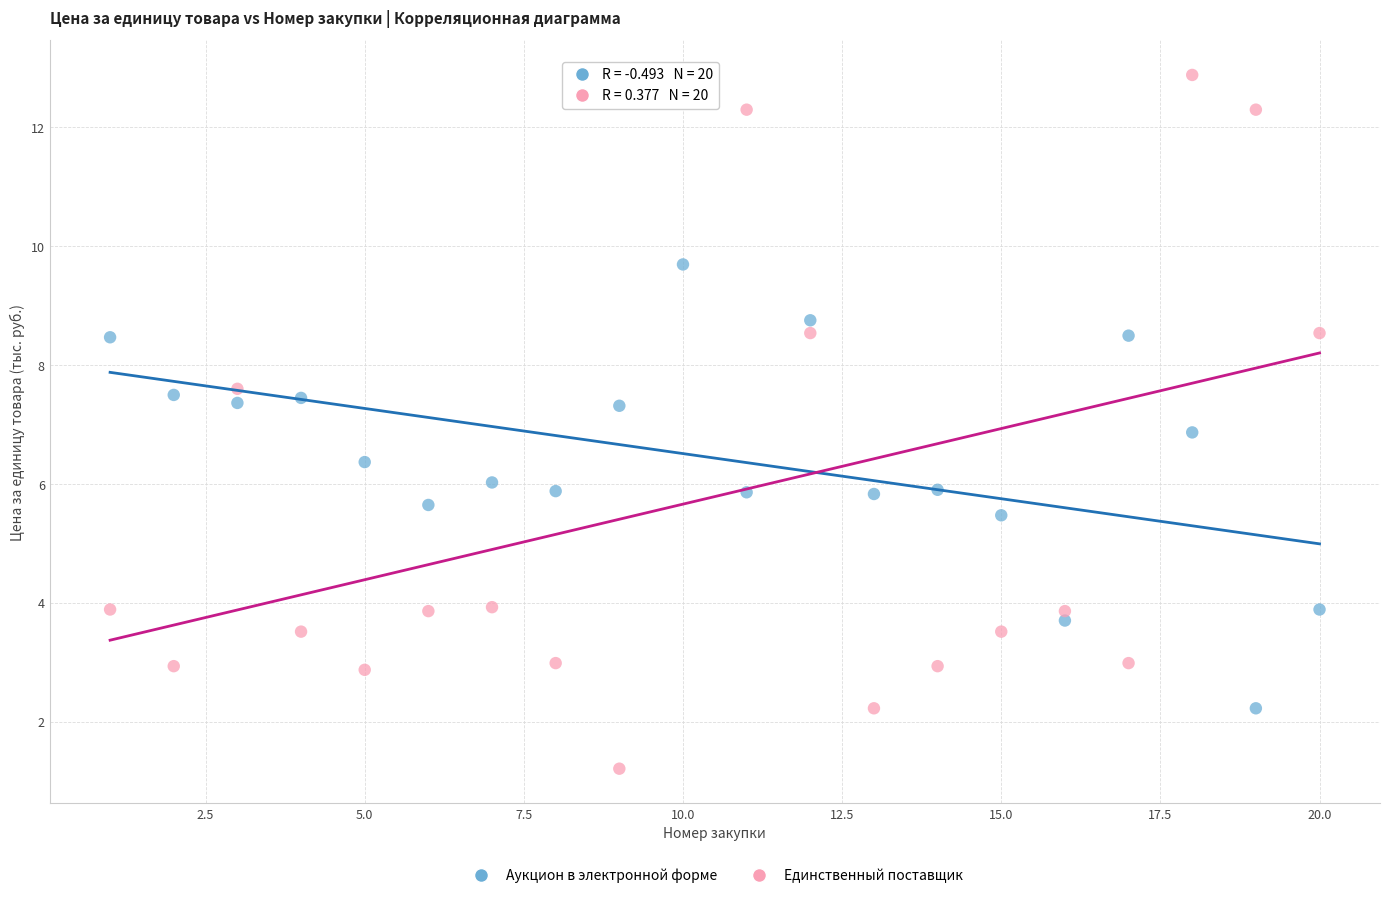

What are all the series names shown in the legend?

Аукцион в электронной форме, Единственный поставщик